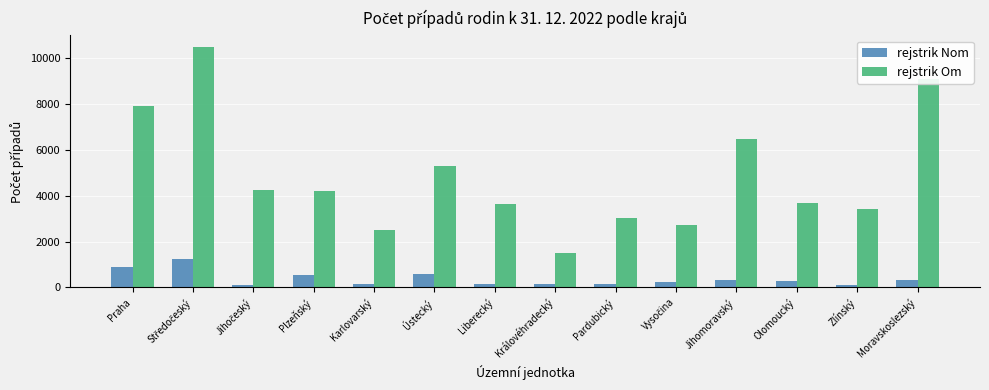

How many groups of bars are there?

14